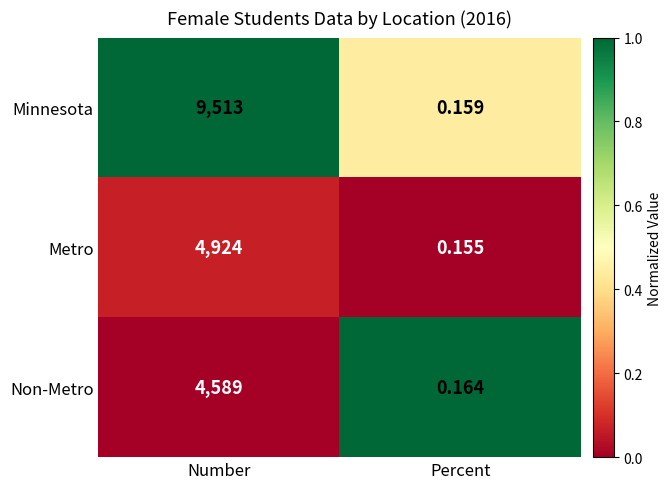

Rank the categories by Minnesota value from lowest to highest.

Percent, Number